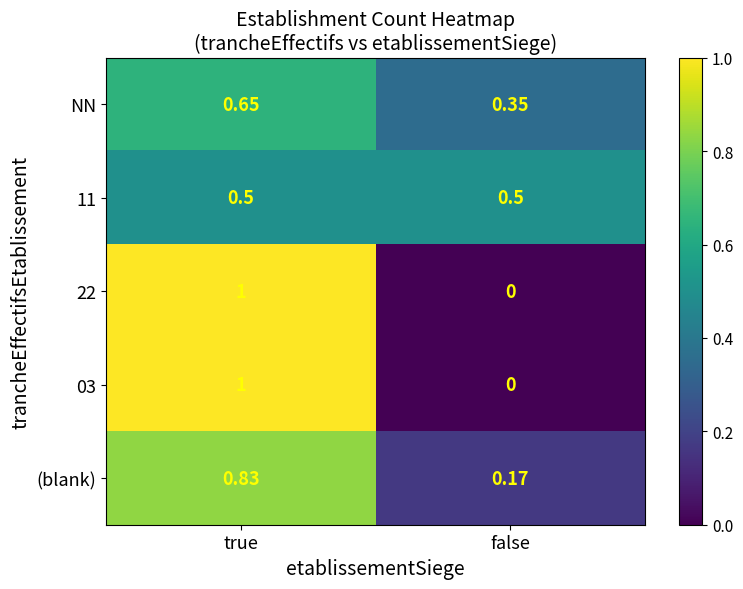

Which label corresponds to the smallest value in the chart?

false